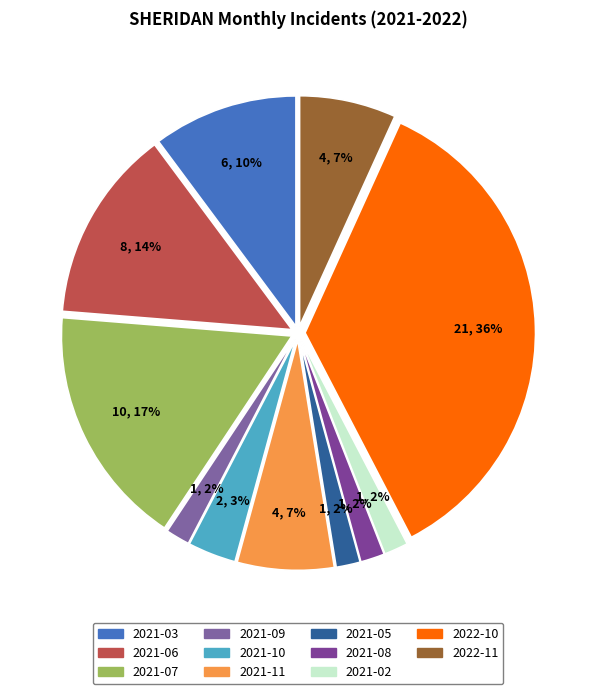

The 2021-02 slice represents 2% of the pie. True or false?

True